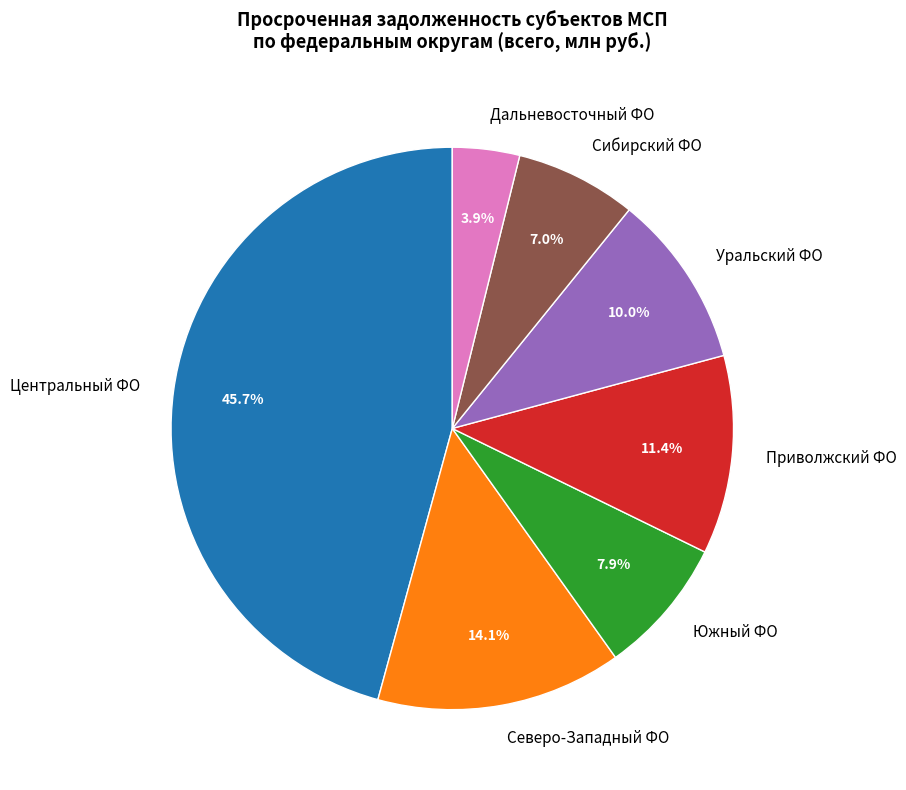

Which category has the biggest portion of the pie?

Центральный ФО